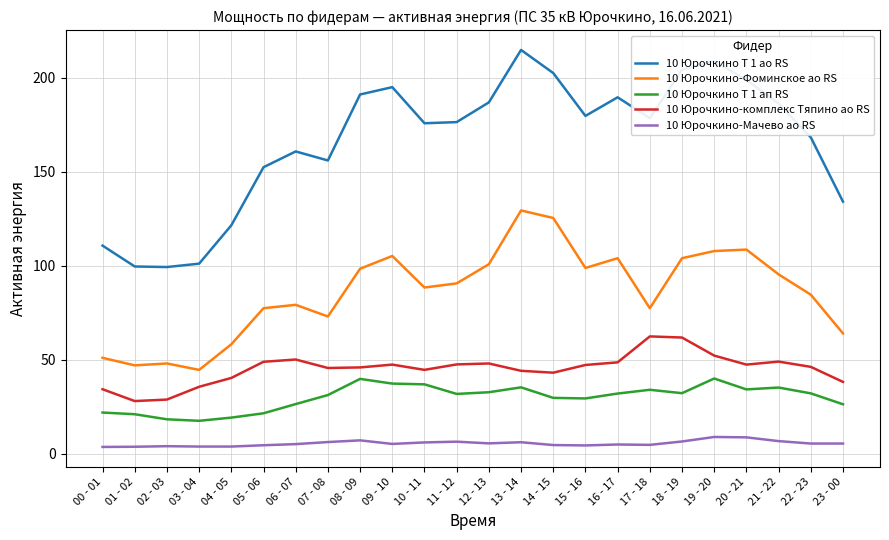

What is the greatest value displayed?

214.8